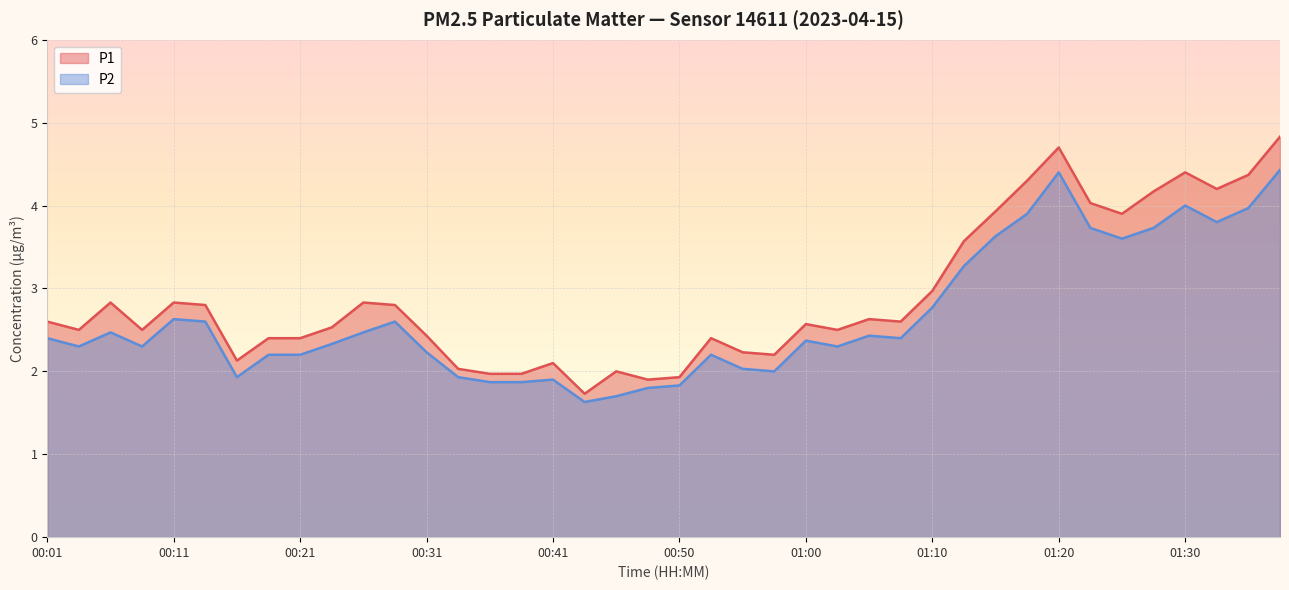

How many lines are shown in the chart?

2